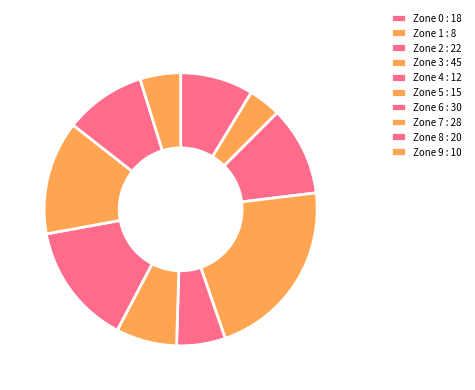

Count the number of slices in the pie.

10